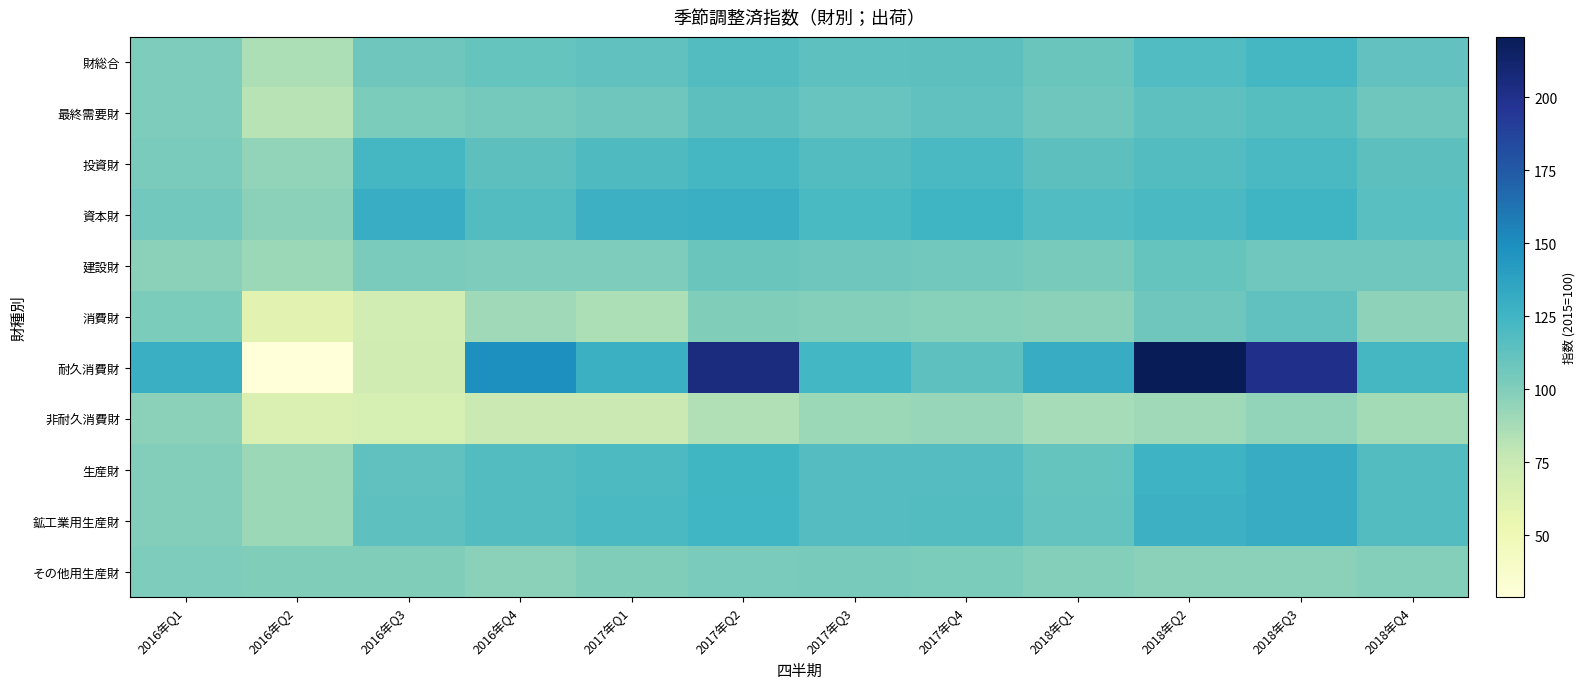

Reading left to right, transcribe all the data shown in this chart.

財総合: 2016年Q1=101.0	2016年Q2=85.3	2016年Q3=106.8	2016年Q4=110.0	2017年Q1=112.5	2017年Q2=117.9	2017年Q3=113.1	2017年Q4=113.8	2018年Q1=108.7	2018年Q2=118.4	2018年Q3=122.9	2018年Q4=111.3
最終需要財: 2016年Q1=101.4	2016年Q2=81.3	2016年Q3=101.7	2016年Q4=105.0	2017年Q1=106.8	2017年Q2=114.2	2017年Q3=109.7	2017年Q4=112.1	2018年Q1=107.1	2018年Q2=113.4	2018年Q3=116.3	2018年Q4=107.4
投資財: 2016年Q1=102.9	2016年Q2=94.7	2016年Q3=122.5	2016年Q4=113.7	2017年Q1=119.4	2017年Q2=122.9	2017年Q3=117.6	2017年Q4=120.6	2018年Q1=113.5	2018年Q2=117.3	2018年Q3=120.5	2018年Q4=113.7
資本財: 2016年Q1=105.8	2016年Q2=96.4	2016年Q3=130.3	2016年Q4=117.9	2017年Q1=127.1	2017年Q2=129.0	2017年Q3=121.0	2017年Q4=126.0	2018年Q1=118.6	2018年Q2=120.7	2018年Q3=125.7	2018年Q4=115.3
建設財: 2016年Q1=96.7	2016年Q2=91.0	2016年Q3=102.3	2016年Q4=100.8	2017年Q1=101.4	2017年Q2=108.3	2017年Q3=107.4	2017年Q4=105.7	2018年Q1=103.0	2018年Q2=110.4	2018年Q3=106.2	2018年Q4=106.7
消費財: 2016年Q1=101.6	2016年Q2=59.9	2016年Q3=69.9	2016年Q4=90.2	2017年Q1=85.3	2017年Q2=100.0	2017年Q3=98.9	2017年Q4=98.0	2018年Q1=96.4	2018年Q2=107.2	2018年Q3=112.1	2018年Q4=95.7
耐久消費財: 2016年Q1=128.9	2016年Q2=28.8	2016年Q3=70.8	2016年Q4=148.8	2017年Q1=128.1	2017年Q2=204.4	2017年Q3=123.8	2017年Q4=113.3	2018年Q1=130.9	2018年Q2=220.6	2018年Q3=200.2	2018年Q4=123.1
非耐久消費財: 2016年Q1=96.6	2016年Q2=65.2	2016年Q3=67.7	2016年Q4=73.9	2017年Q1=73.9	2017年Q2=83.7	2017年Q3=91.7	2017年Q4=92.5	2018年Q1=87.9	2018年Q2=89.7	2018年Q3=94.5	2018年Q4=88.0
生産財: 2016年Q1=99.5	2016年Q2=91.5	2016年Q3=112.6	2016年Q4=117.6	2017年Q1=120.0	2017年Q2=124.3	2017年Q3=116.7	2017年Q4=117.1	2018年Q1=110.3	2018年Q2=126.8	2018年Q3=130.9	2018年Q4=117.6
鉱工業用生産財: 2016年Q1=99.5	2016年Q2=91.3	2016年Q3=112.8	2016年Q4=117.8	2017年Q1=120.3	2017年Q2=124.7	2017年Q3=116.9	2017年Q4=117.3	2018年Q1=110.6	2018年Q2=127.3	2018年Q3=131.3	2018年Q4=117.9
その他用生産財: 2016年Q1=101.3	2016年Q2=100.2	2016年Q3=100.6	2016年Q4=96.5	2017年Q1=100.0	2017年Q2=102.3	2017年Q3=103.0	2017年Q4=101.9	2018年Q1=98.6	2018年Q2=96.5	2018年Q3=96.8	2018年Q4=99.2